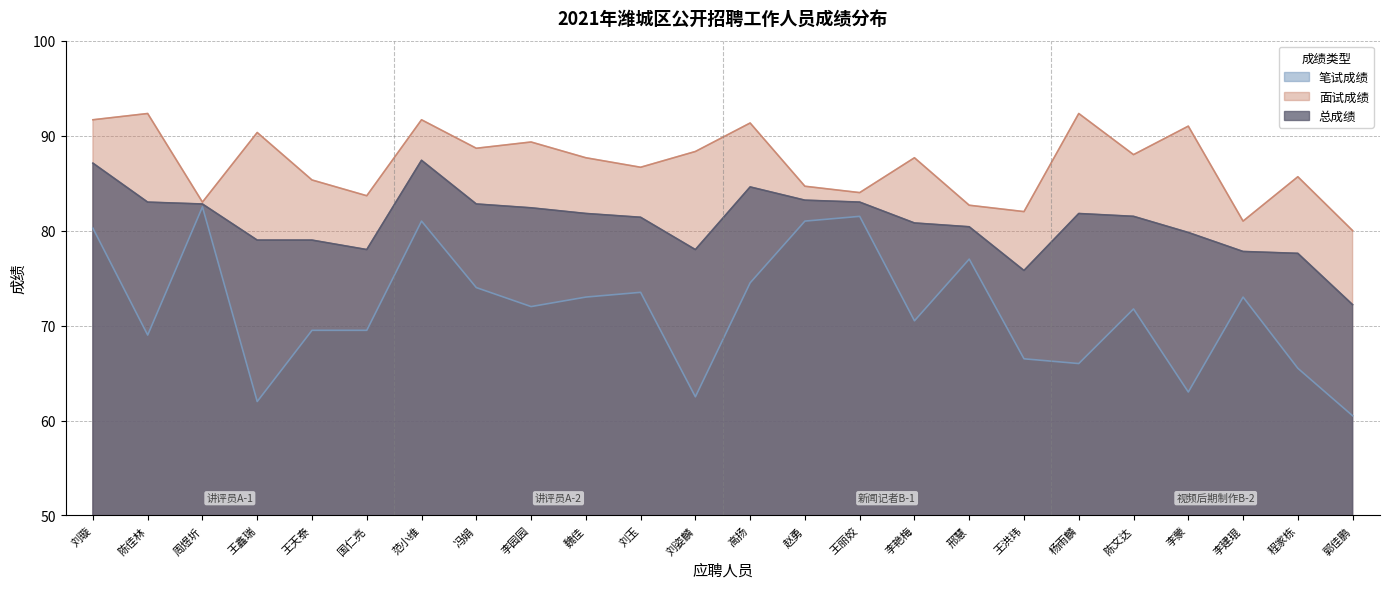

How many data points does each series have?

24